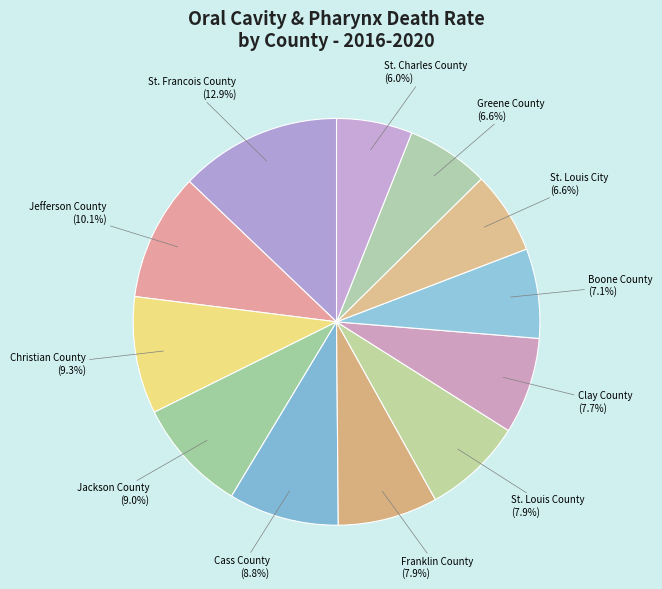

The Clay County slice represents 8% of the pie. True or false?

True